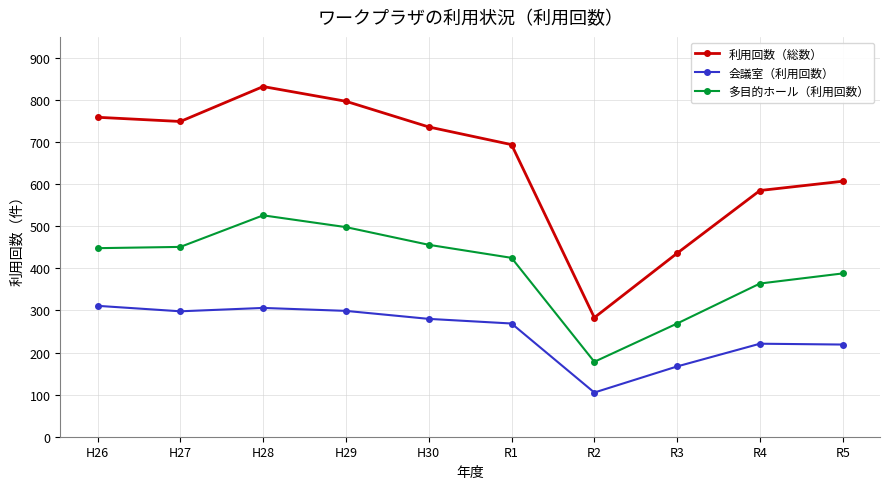

How many lines are shown in the chart?

3